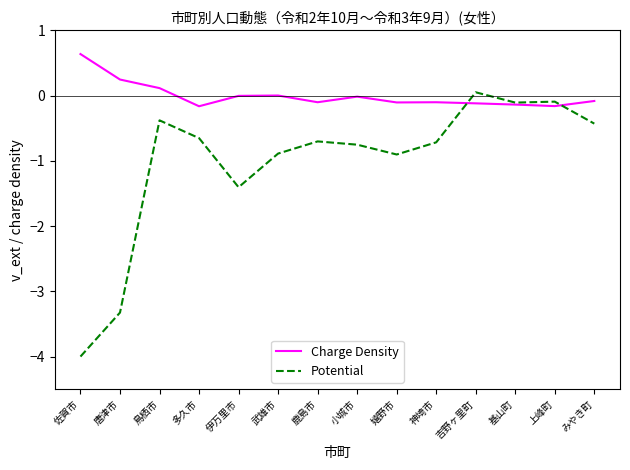

Where do Potential and Charge Density first cross each other?

神埼市 and 吉野ヶ里町